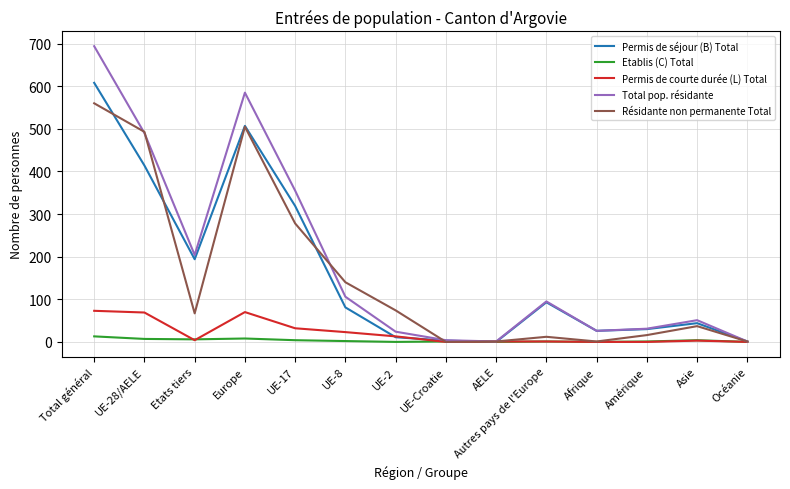

List the series in order of their peak value, highest first.

Total pop. résidante, Permis de séjour (B) Total, Résidante non permanente Total, Permis de courte durée (L) Total, Etablis (C) Total